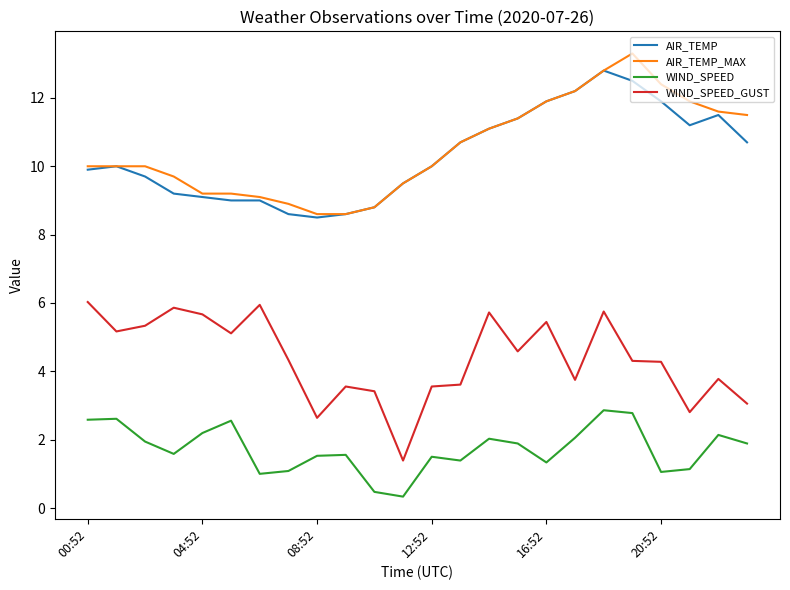

At how many categories does at least one series exceed 3?

24